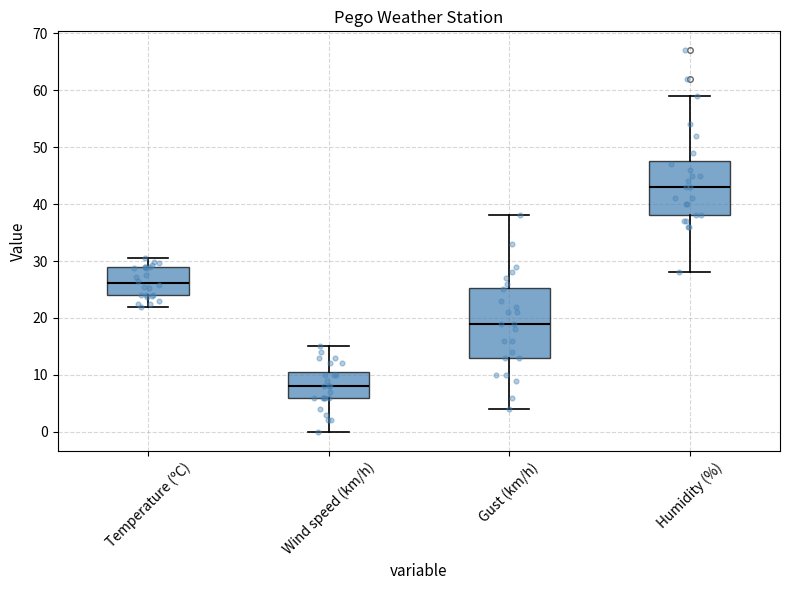

Comparing the boxes themselves (not the whiskers), which one is the tallest?

Gust (km/h)